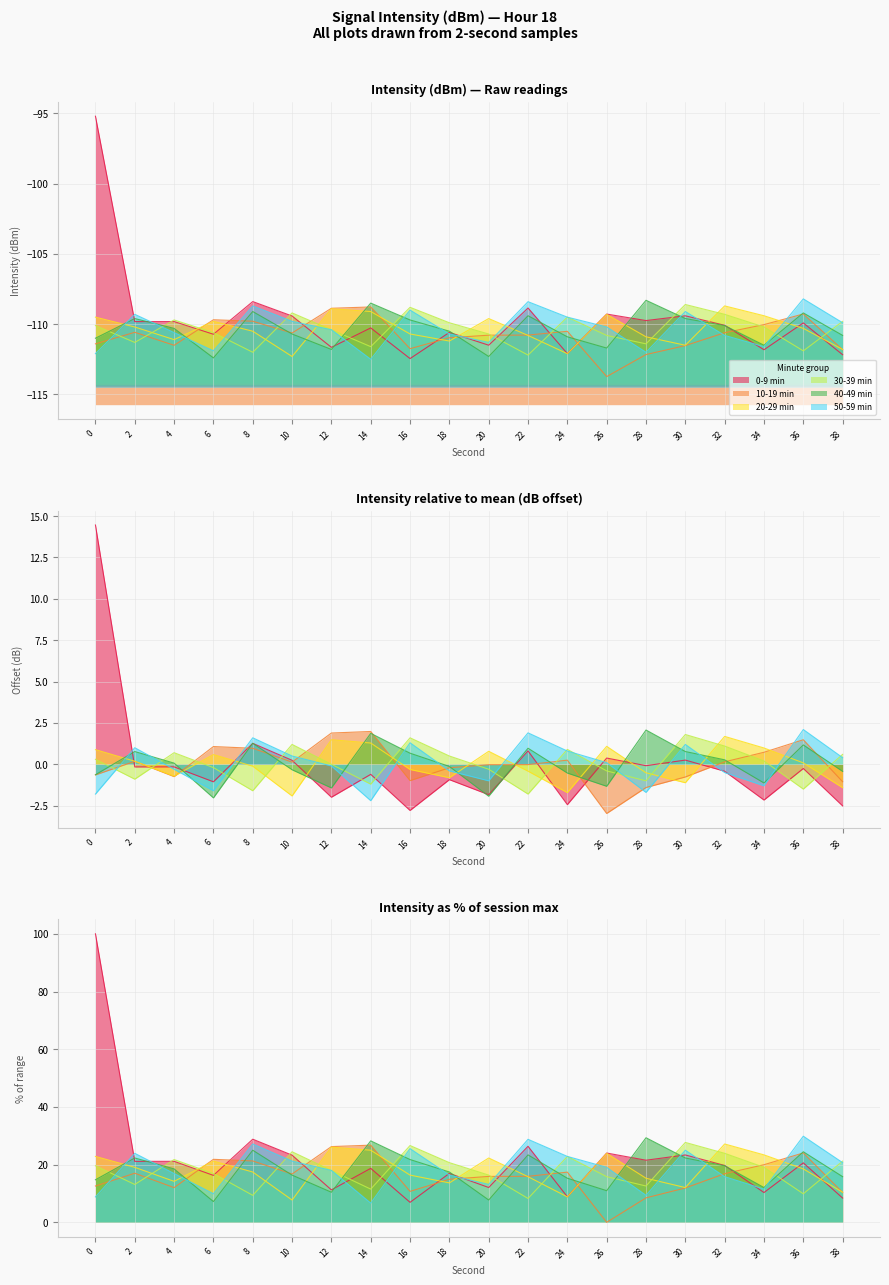

How many series are shown in this chart?

6